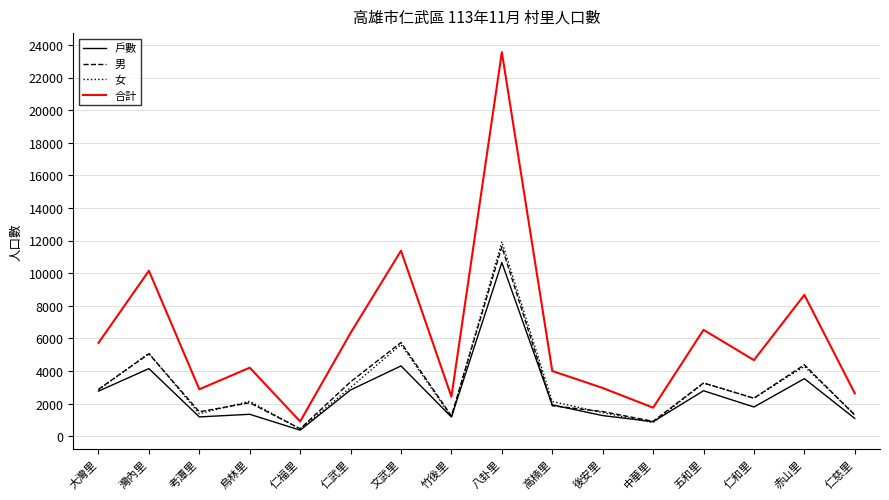

What is the sum of all 合計 values?

98834